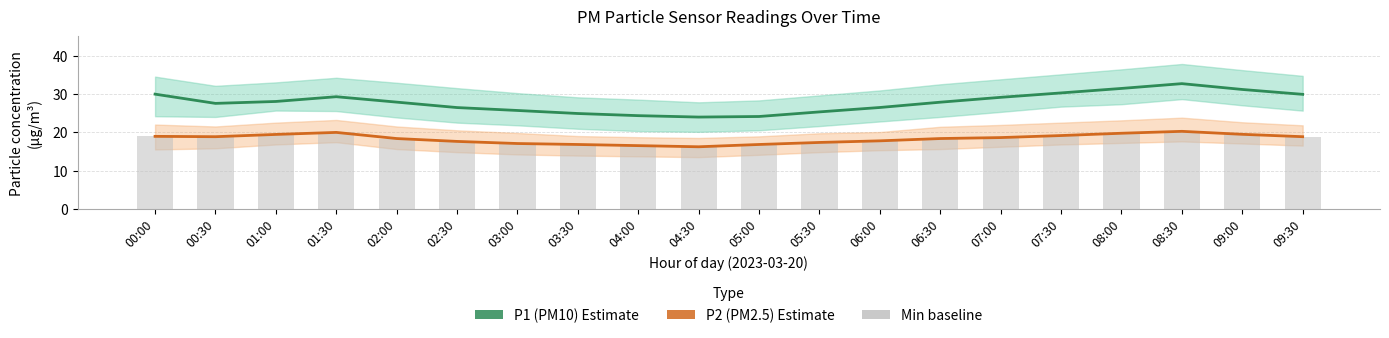

Reading left to right, what are all the values shown in this chart?

P2 (PM2.5): 00:00=18.9	00:30=18.8	01:00=19.4	01:30=19.9	02:00=18.4	02:30=17.6	03:00=17.1	03:30=16.8	04:00=16.5	04:30=16.2	05:00=16.8	05:30=17.3	06:00=17.8	06:30=18.4	07:00=18.6	07:30=19.1	08:00=19.7	08:30=20.2	09:00=19.4	09:30=18.8
P1 (PM10): 00:00=29.9	00:30=27.5	01:00=28.0	01:30=29.3	02:00=27.9	02:30=26.4	03:00=25.7	03:30=24.9	04:00=24.3	04:30=23.9	05:00=24.1	05:30=25.3	06:00=26.4	06:30=27.8	07:00=29.1	07:30=30.2	08:00=31.4	08:30=32.7	09:00=31.1	09:30=29.9
Min(P1,P2): 00:00=18.9	00:30=18.8	01:00=19.4	01:30=19.9	02:00=18.4	02:30=17.6	03:00=17.1	03:30=16.8	04:00=16.5	04:30=16.2	05:00=16.8	05:30=17.3	06:00=17.8	06:30=18.4	07:00=18.6	07:30=19.1	08:00=19.7	08:30=20.2	09:00=19.4	09:30=18.8